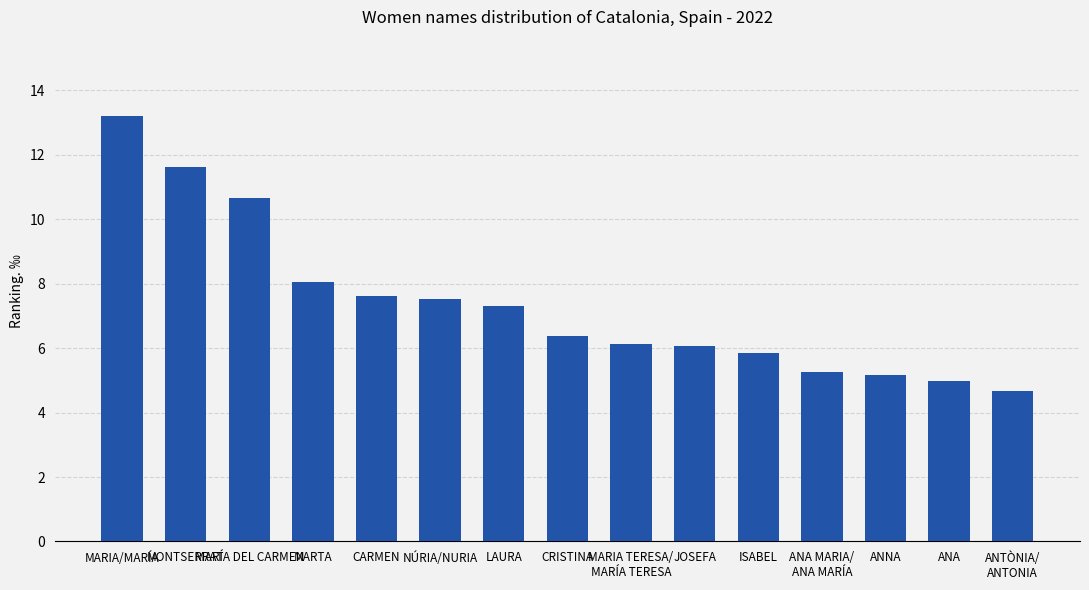

The value at ANTÒNIA/
ANTONIA is 4.7. True or false?

True